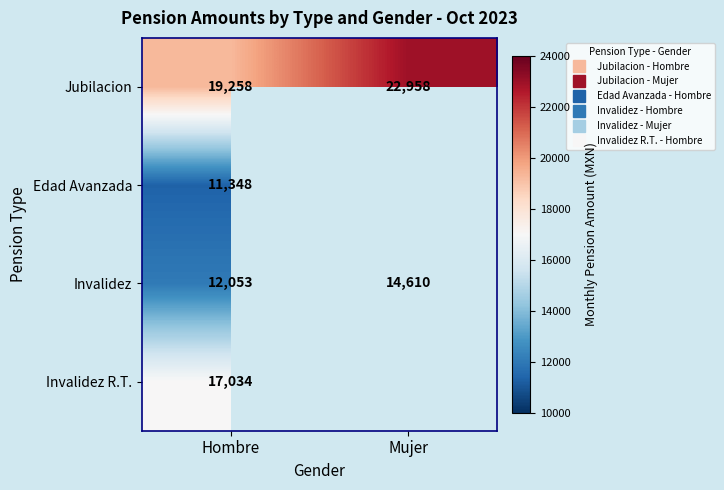

What is the sum of the Jubilacion values at Mujer and Hombre?

42216.2